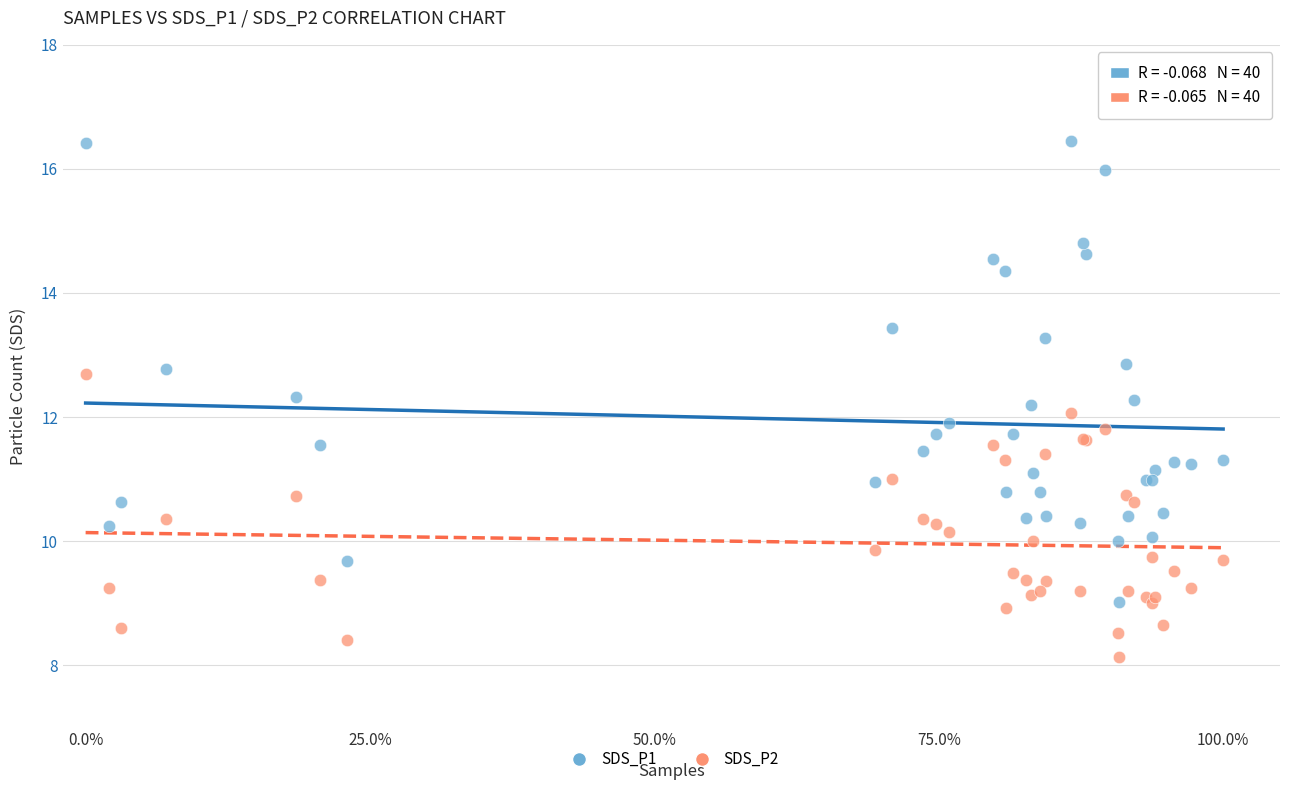

Which series has the widest spread of Y values?

SDS_P1